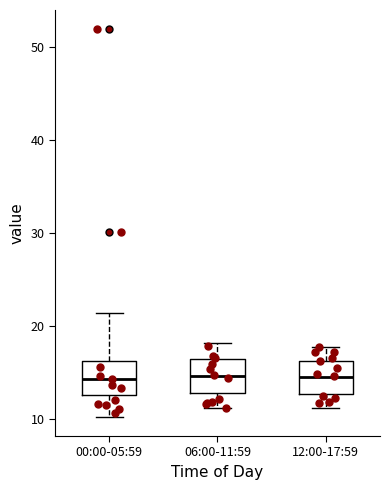

Reading left to right, read every box against the y-axis: the position of its median line, the range the box covers, and the ends of its whiskers. The values are not printed on the chart, so give them approximately, as read against the axis.

00:00-05:59: median 14, box 13 to 16, whiskers 10 to 21
06:00-11:59: median 15, box 13 to 16, whiskers 11 to 18
12:00-17:59: median 15, box 13 to 16, whiskers 11 to 18